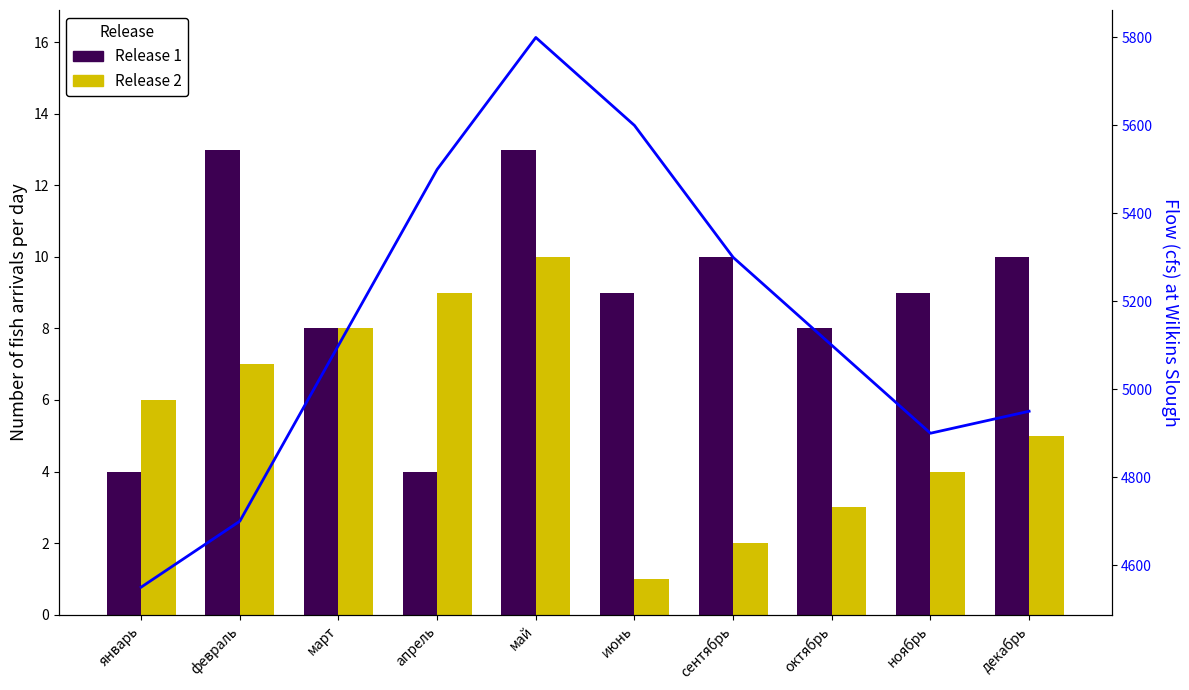

Reading right to left, transcribe all the data shown in this chart.

Release 1: 10	9	8	10	9	13	4	8	13	4
Release 2: 5	4	3	2	1	10	9	8	7	6
Flow: 4950	4900	5100	5300	5600	5800	5500	5100	4700	4550